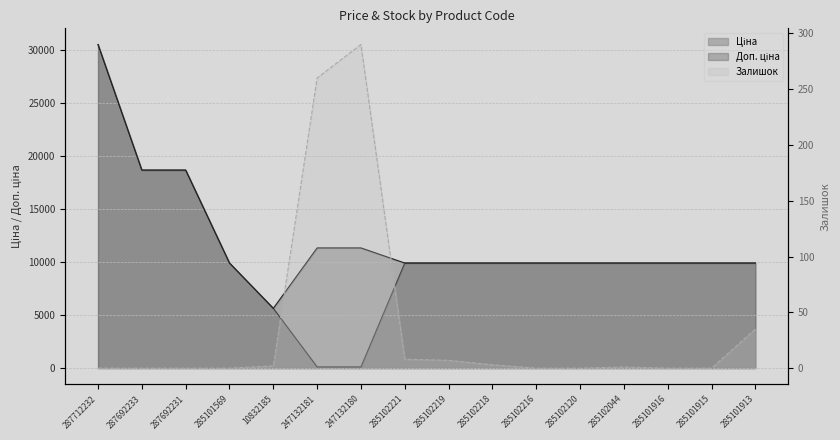

At which label is Ціна closest to 15312?

287692233